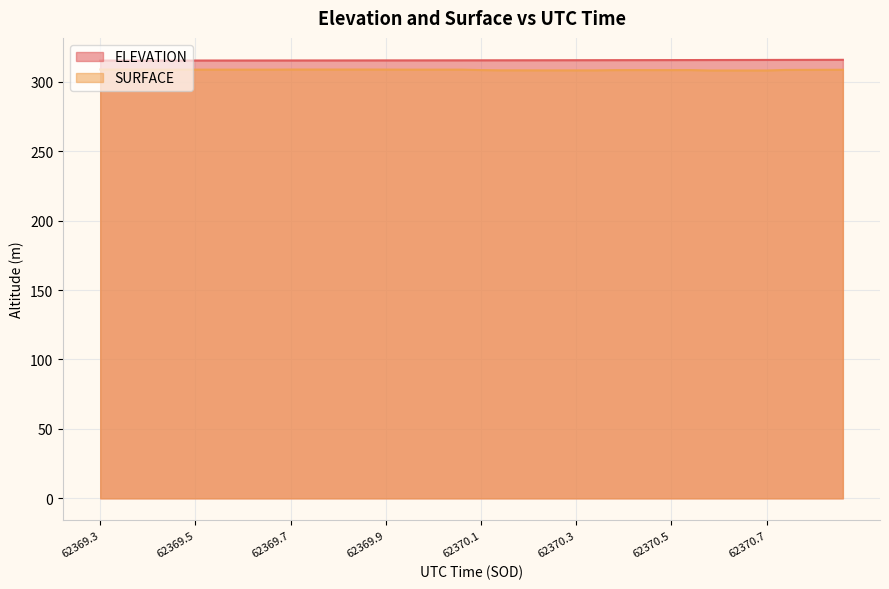

Is the value of ELEVATION at 62370.054 greater than the value of SURFACE at 62369.7673?

Yes